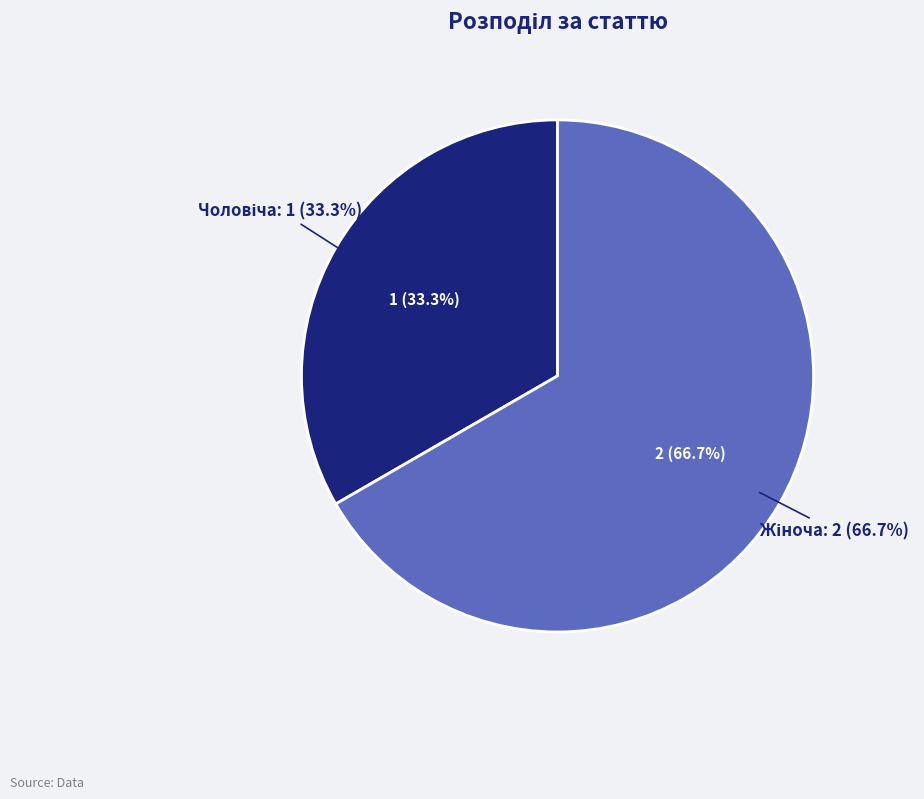

Which has a higher value, Жіноча or Чоловіча?

Жіноча